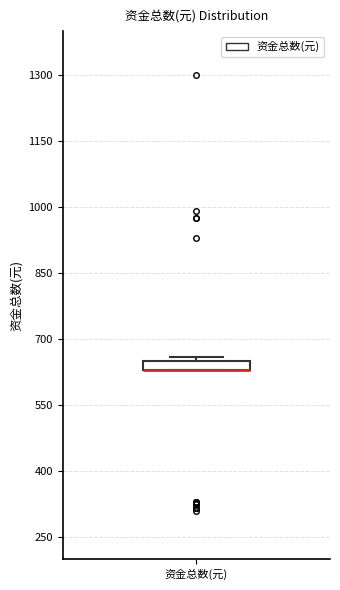

Where is the upper edge of the box for 资金总数(元) on the y-axis? The values are not printed on the chart, so give them approximately, as read against the axis.

660